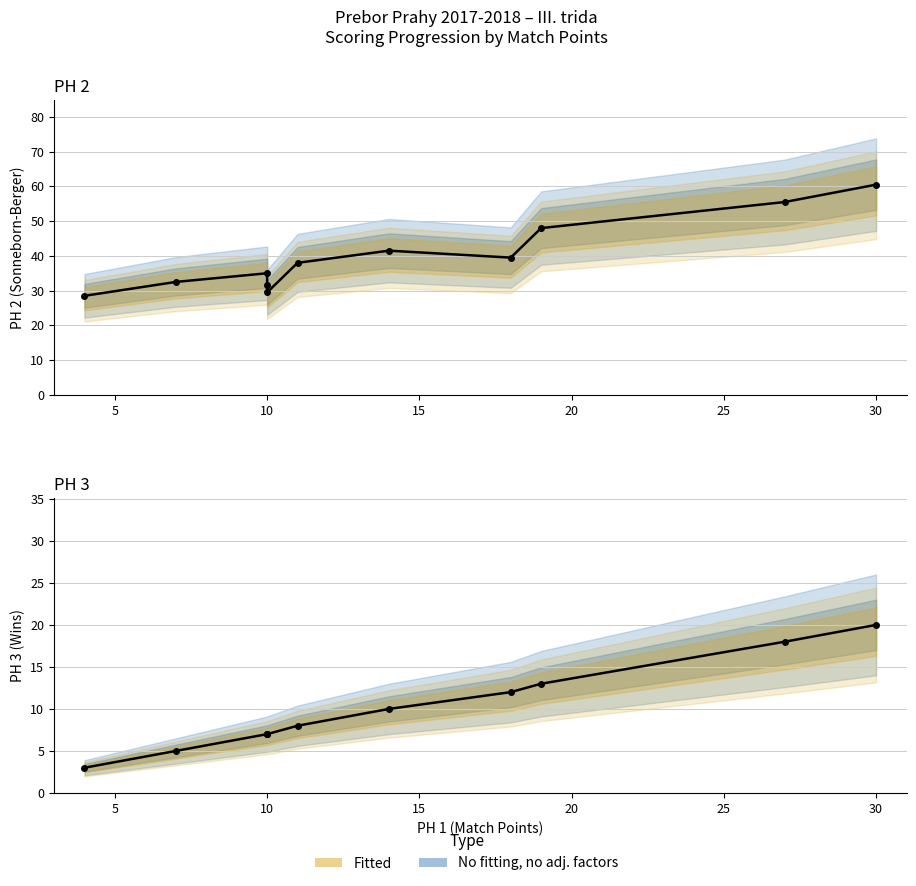

True or false: PH 3 has more than 0 points higher than both neighbors.

False